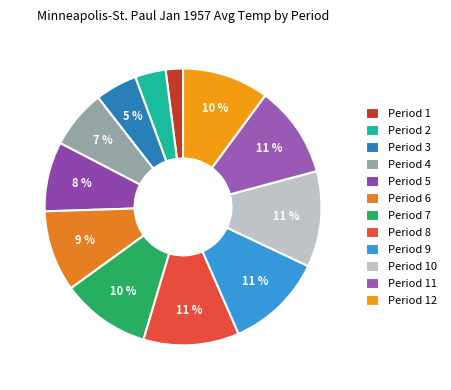

Count the number of slices in the pie.

12